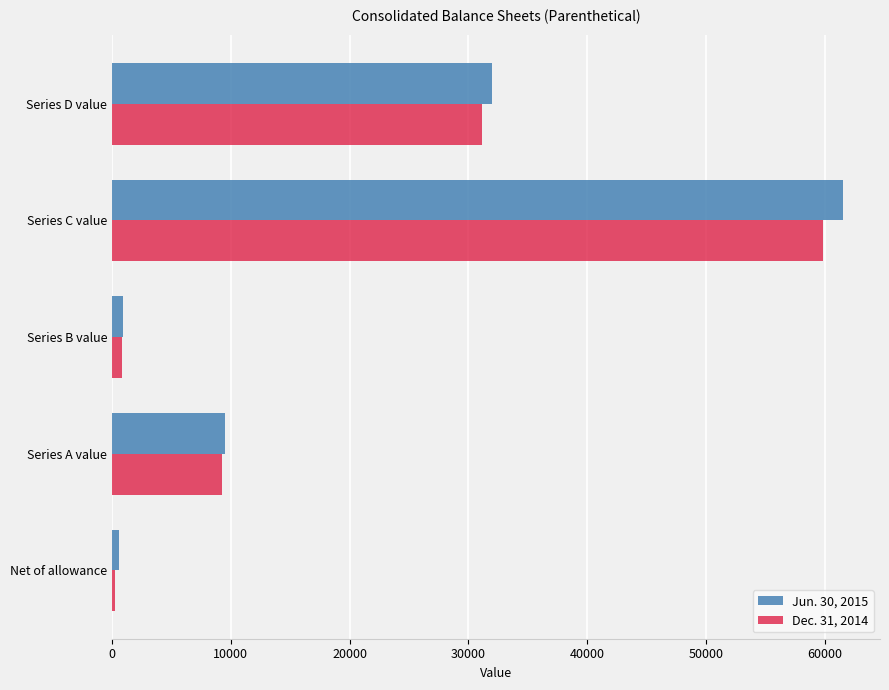

At which label is Dec. 31, 2014 closest to 30052?

Series D value